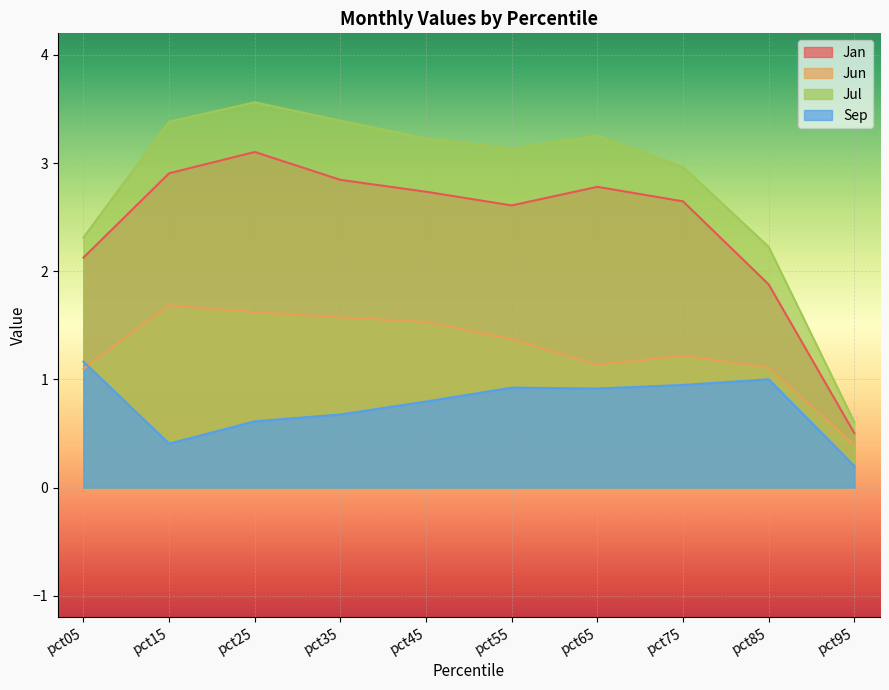

Reading right to left, extract all data points from this chart.

Jan: pct95=0.5	pct85=1.9	pct75=2.6	pct65=2.8	pct55=2.6	pct45=2.7	pct35=2.8	pct25=3.1	pct15=2.9	pct05=2.1
Jun: pct95=0.4	pct85=1.1	pct75=1.2	pct65=1.1	pct55=1.4	pct45=1.5	pct35=1.6	pct25=1.6	pct15=1.7	pct05=1.1
Jul: pct95=0.6	pct85=2.2	pct75=3.0	pct65=3.3	pct55=3.1	pct45=3.2	pct35=3.4	pct25=3.6	pct15=3.4	pct05=2.3
Sep: pct95=0.2	pct85=1.0	pct75=0.9	pct65=0.9	pct55=0.9	pct45=0.8	pct35=0.7	pct25=0.6	pct15=0.4	pct05=1.2